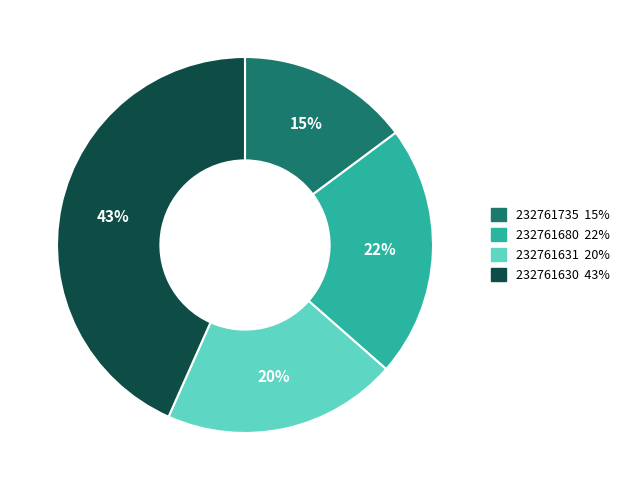

To the nearest percent, what portion does 232761631 represent?

20%